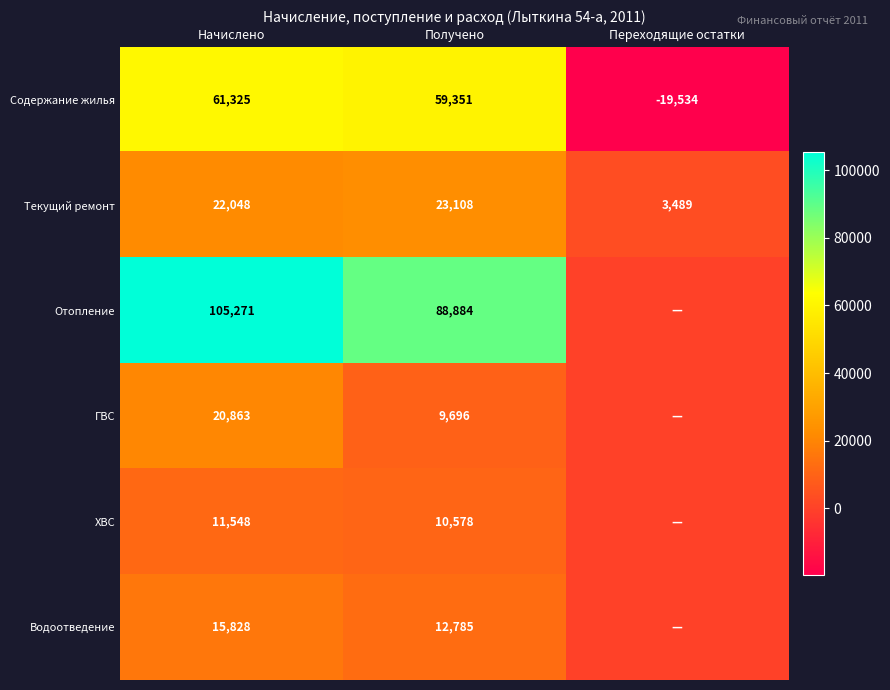

What is the difference between the Содержание жилья values at Начислено and Получено?

1974